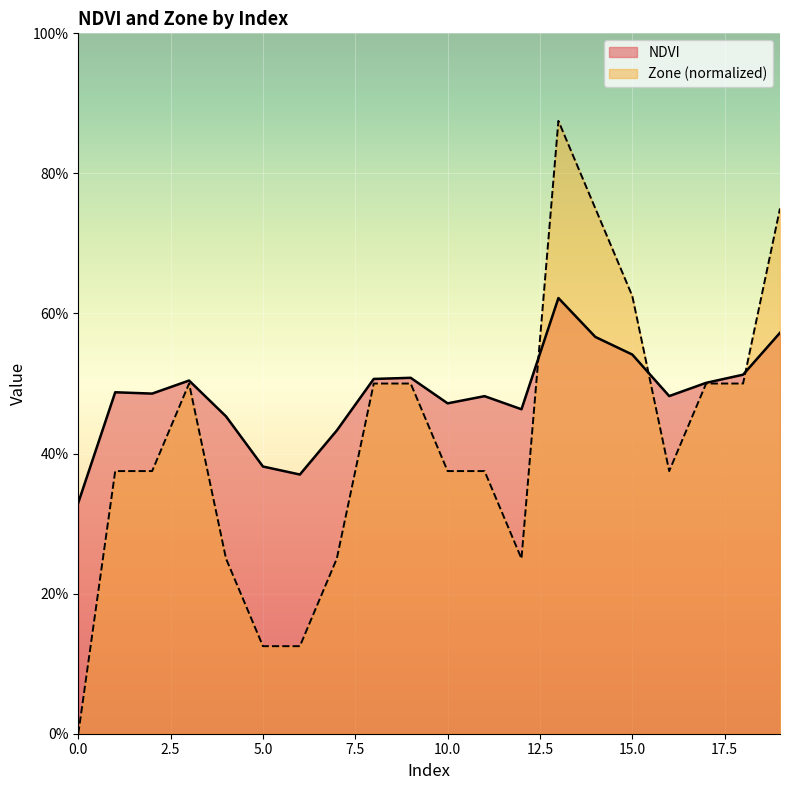

True or false: Zone and NDVI intersect in this chart.

True